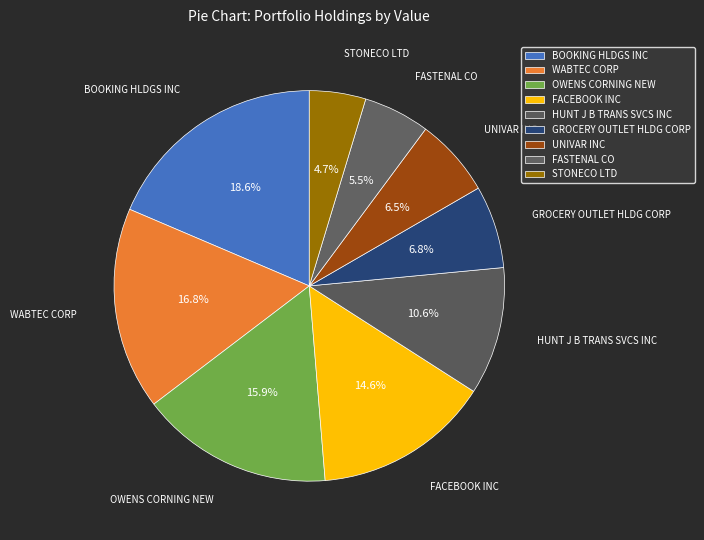

Do FACEBOOK INC and FASTENAL CO together represent more than half of the pie?

No